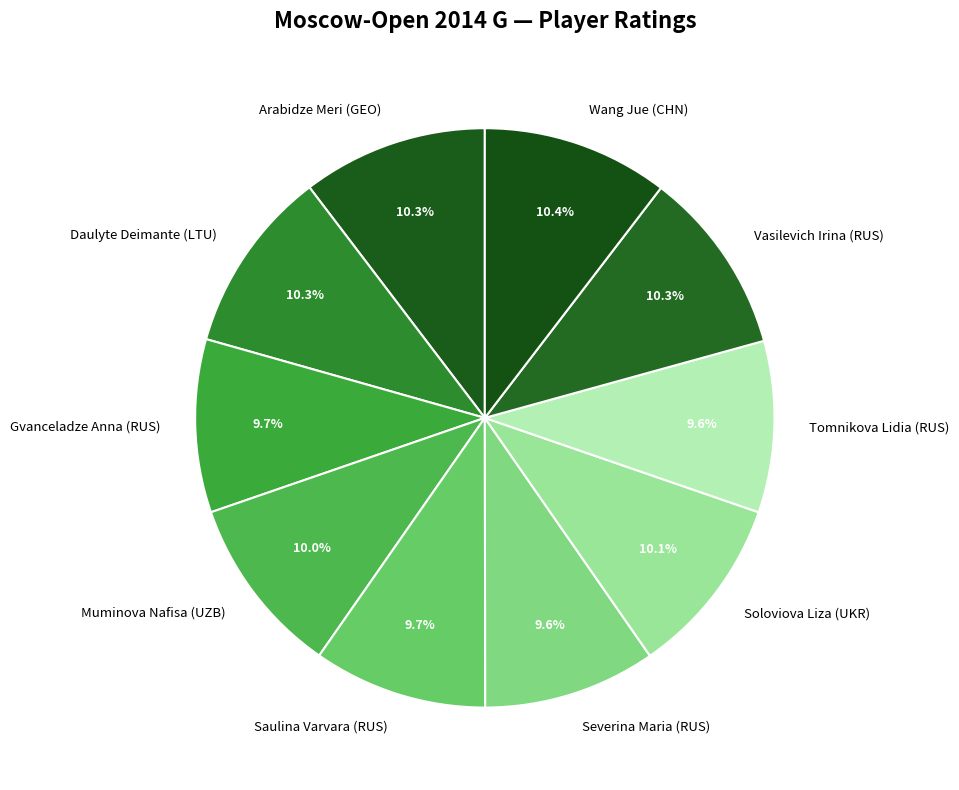

What is the total percentage of Tomnikova Lidia (RUS) and Wang Jue (CHN)?

20.0%